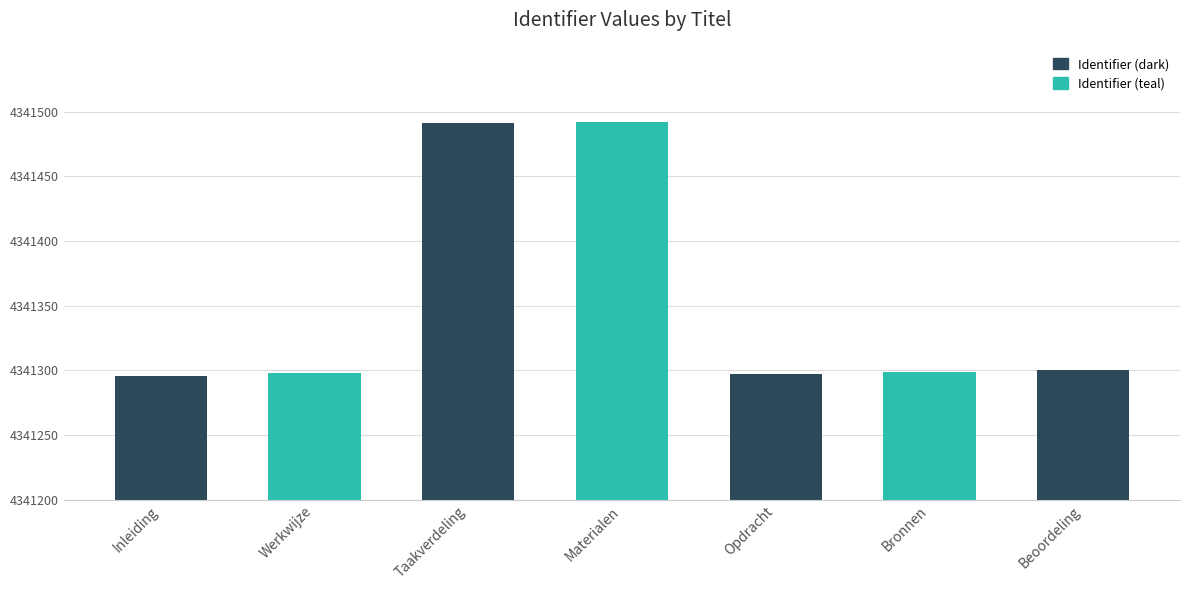

How many data points does each series have?

7